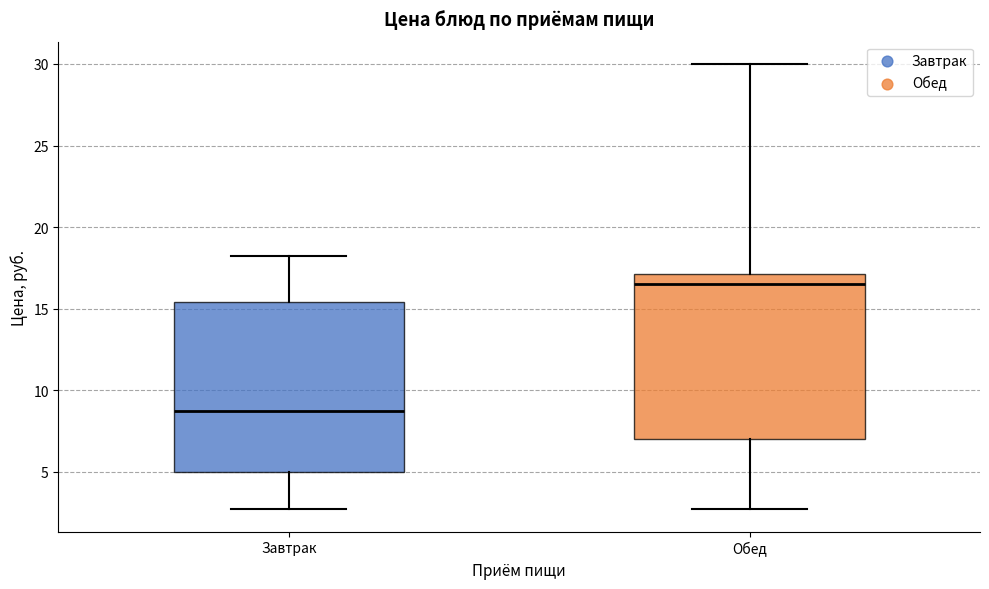

Reading left to right, read every box against the y-axis: the position of its median line, the range the box covers, and the ends of its whiskers. The values are not printed on the chart, so give them approximately, as read against the axis.

Завтрак: median 9.0, box 5.0 to 15.5, whiskers 2.5 to 18.0
Обед: median 16.5, box 7.0 to 17.0, whiskers 2.5 to 30.0